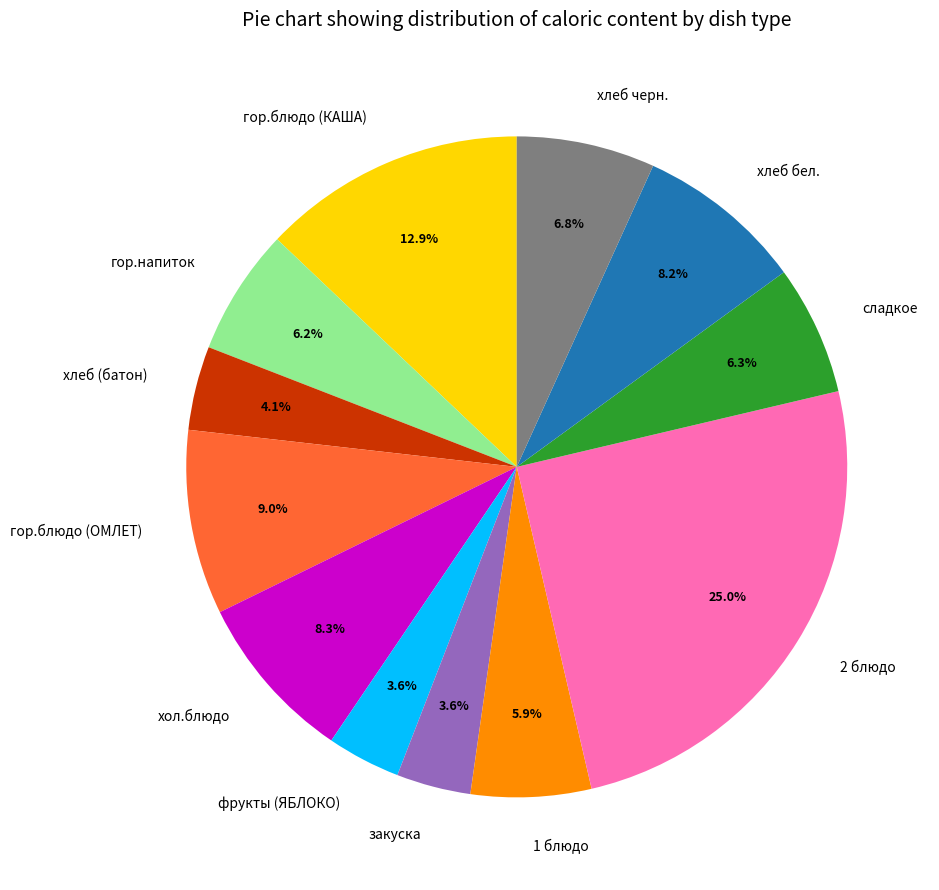

How many slices are in this pie chart?

12